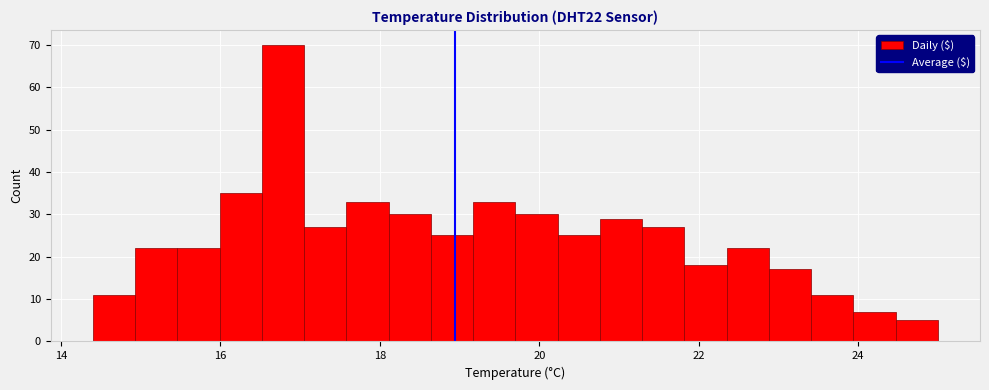

Read against the x-axis, roughly where is the centre of the tallest bar?

16.8